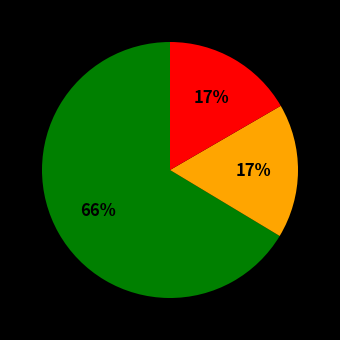

To the nearest percent, what is the average slice percentage?

33%